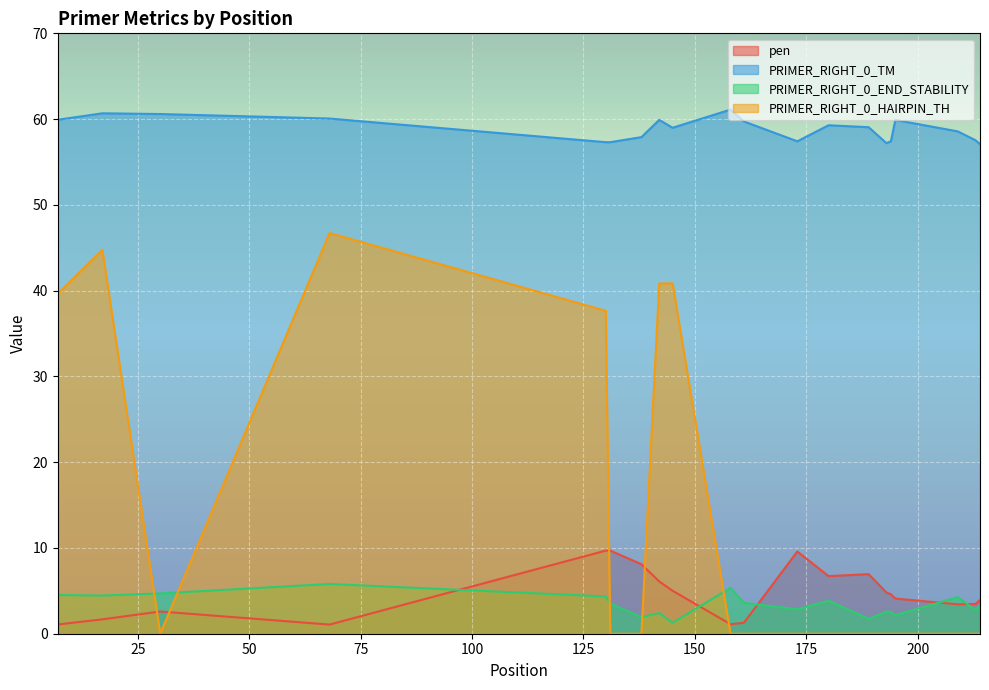

What is the total value across all series at 145?

106.1